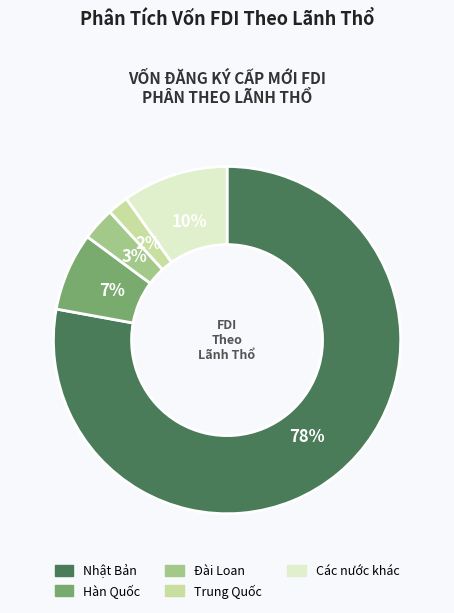

What is the majority slice?

Nhật Bản